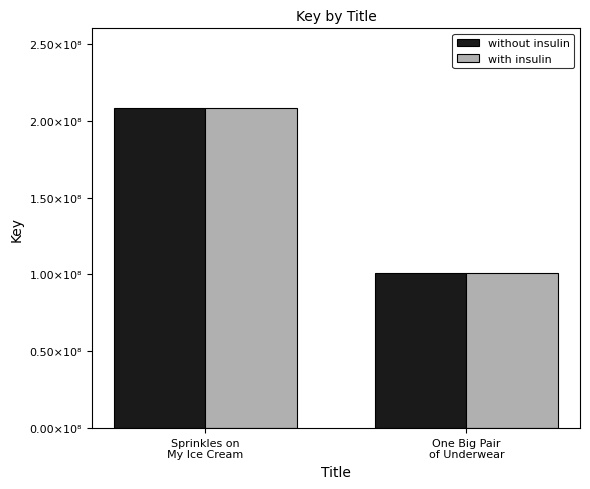

At One Big Pair
of Underwear, list the series in order from largest to smallest.

without insulin, with insulin